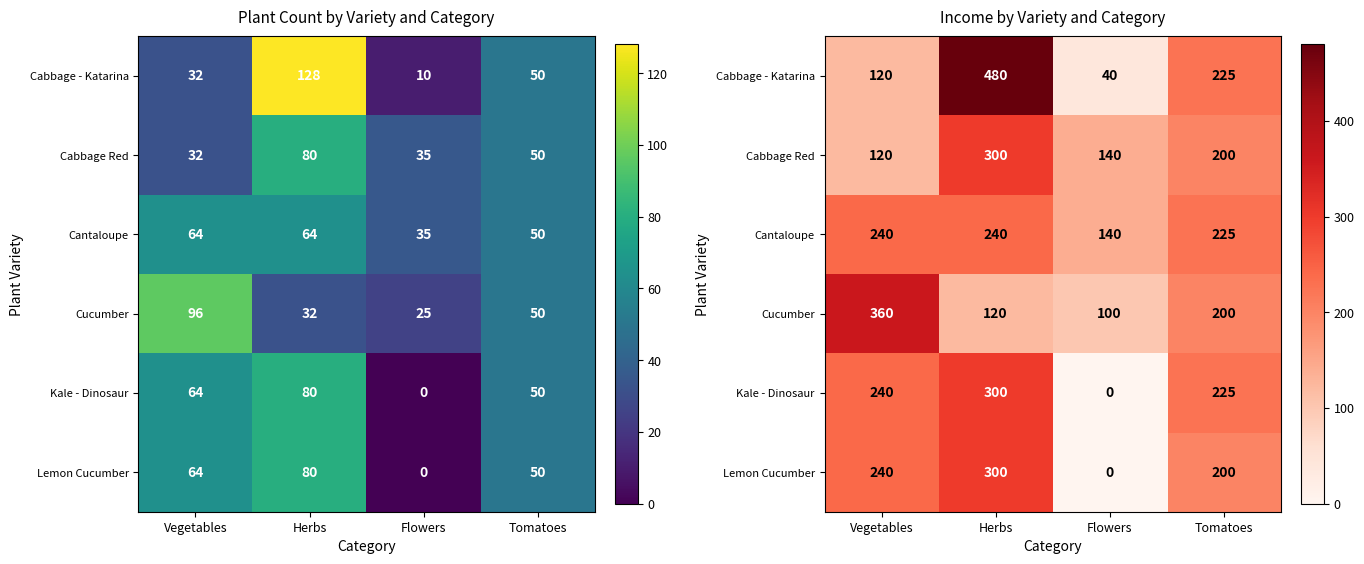

How many series are shown in this chart?

6